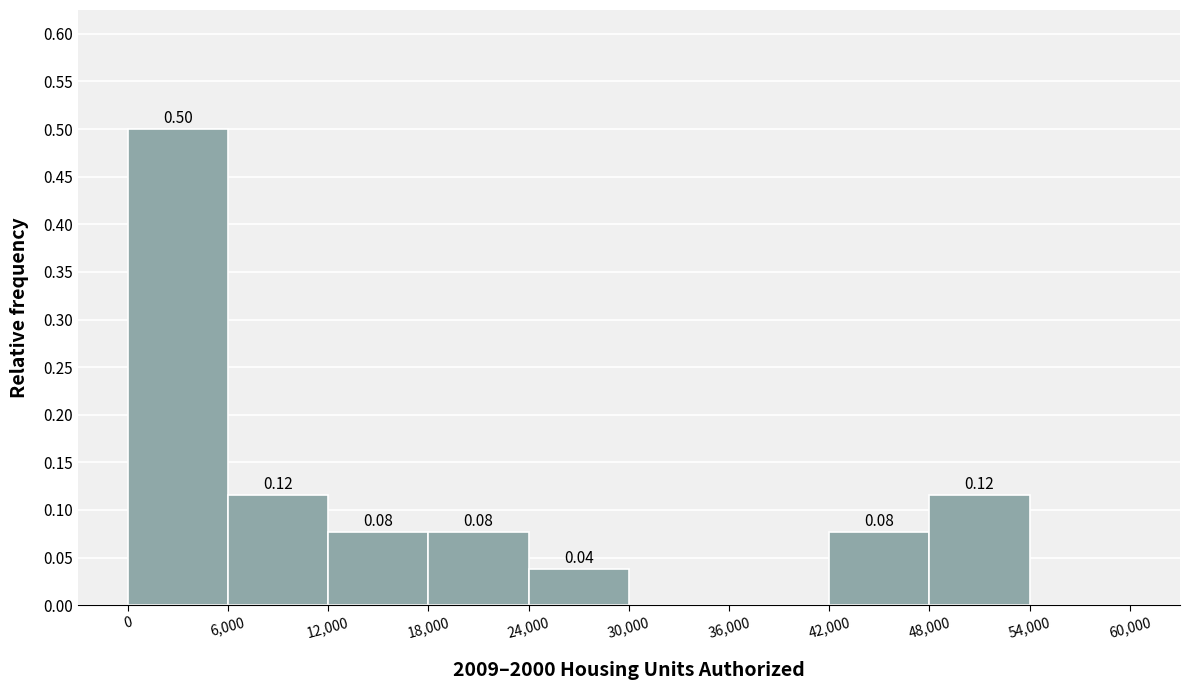

Over which range of the x-axis is the bar tallest?

0 to 6,000